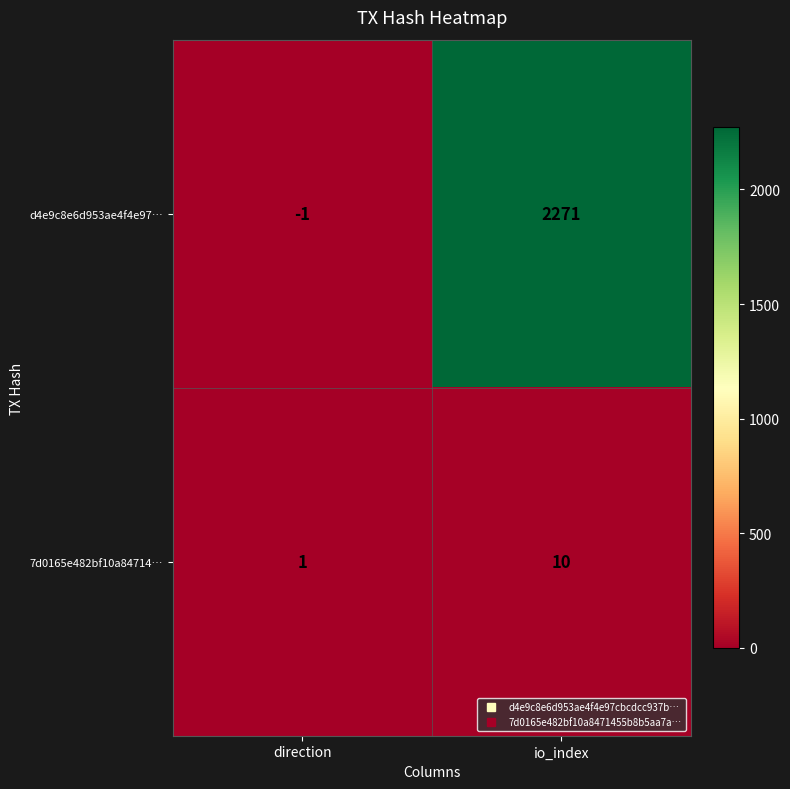

Where is d4e9c8e6d953ae4f4e97… nearest to the value 1135?

direction